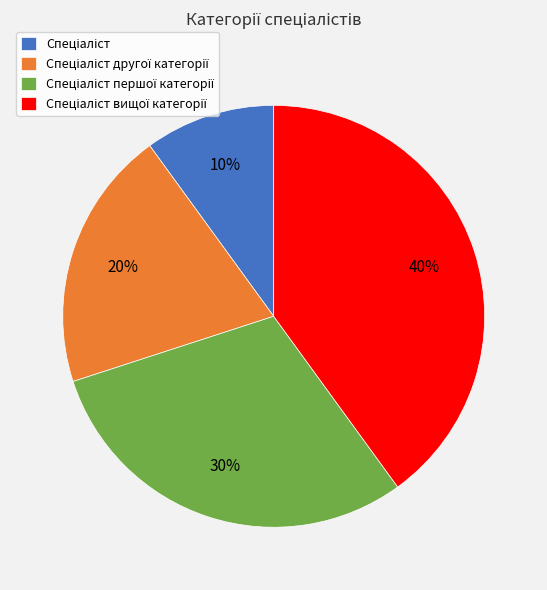

Is there any slice that represents more than half of the pie?

No